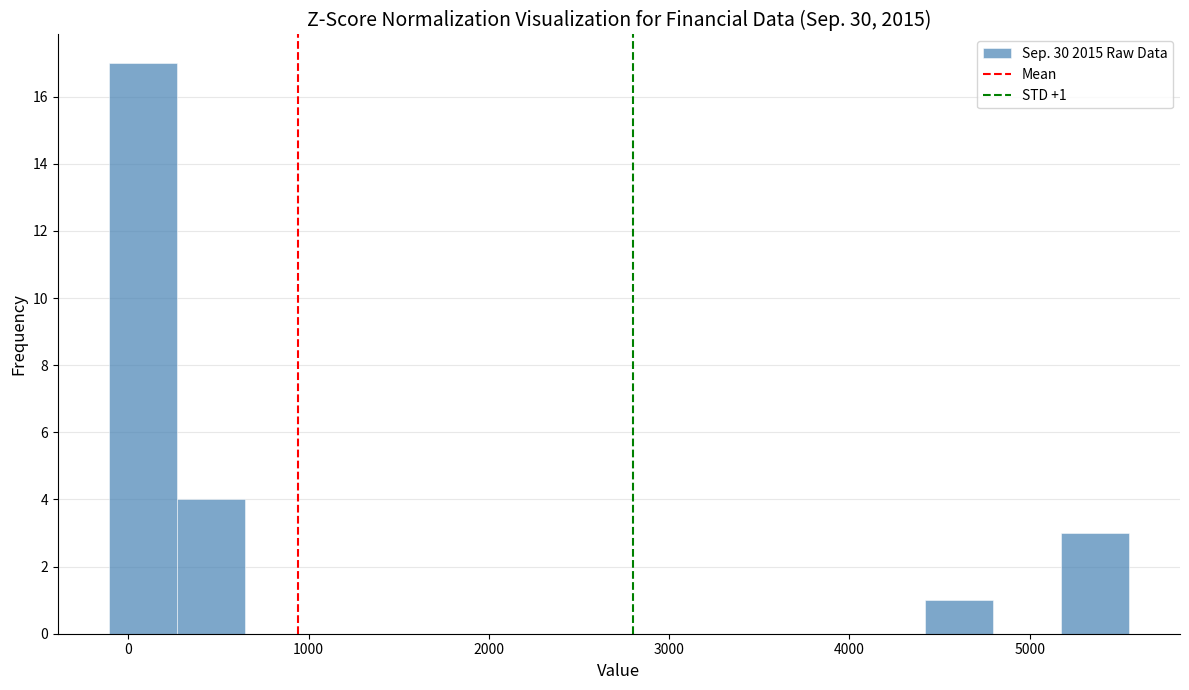

Around what value on the x-axis is the tallest bar? Give the approximate position of its centre, as read against the axis.

100